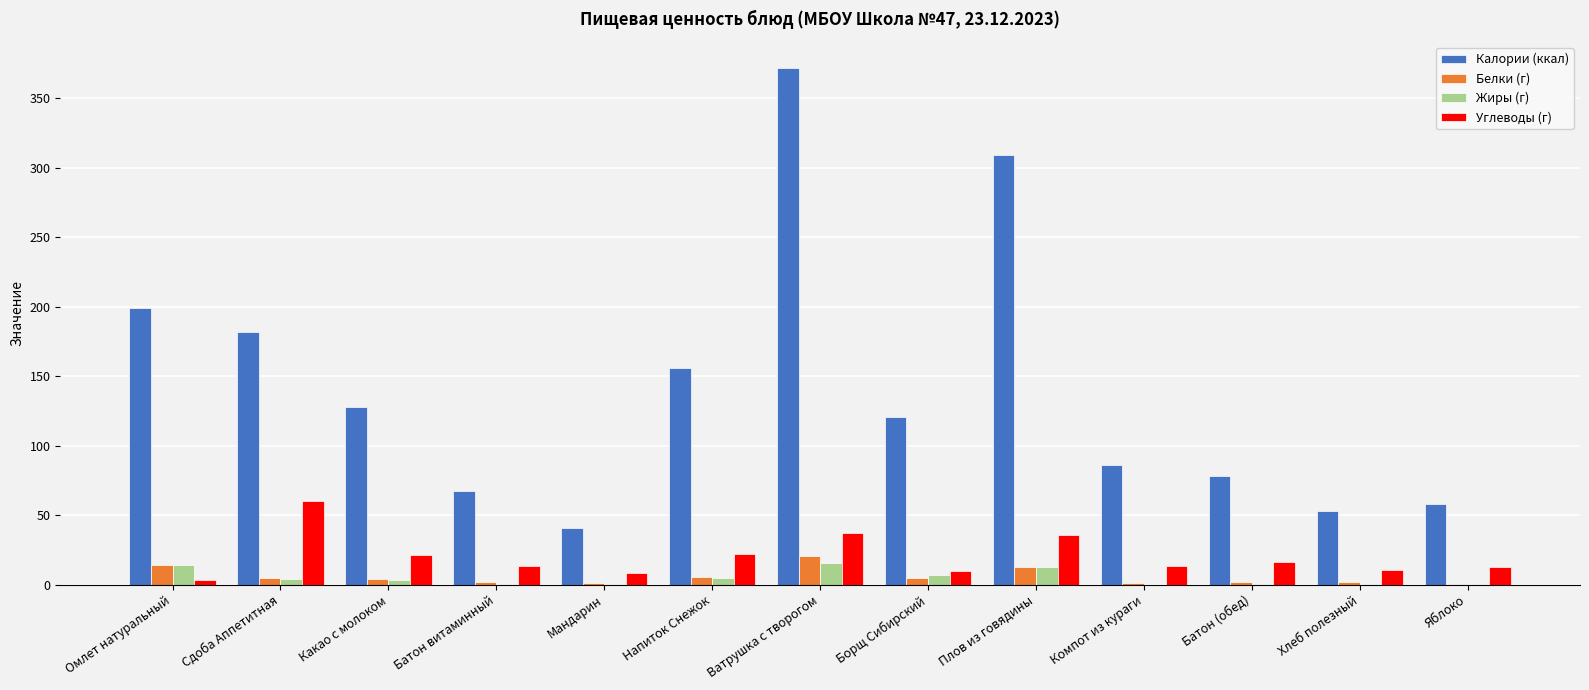

At which category is the sum across all series the highest?

Ватрушка с творогом